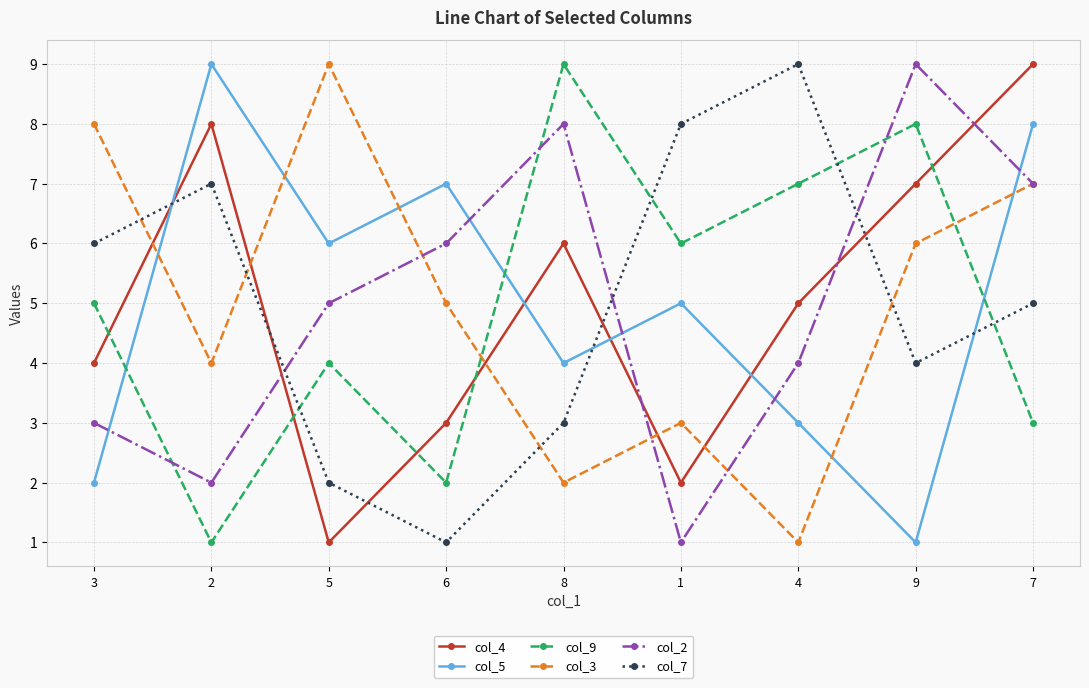

Reading left to right, extract all data points from this chart.

col_4: 4	8	1	3	6	2	5	7	9
col_5: 2	9	6	7	4	5	3	1	8
col_9: 5	1	4	2	9	6	7	8	3
col_3: 8	4	9	5	2	3	1	6	7
col_2: 3	2	5	6	8	1	4	9	7
col_7: 6	7	2	1	3	8	9	4	5